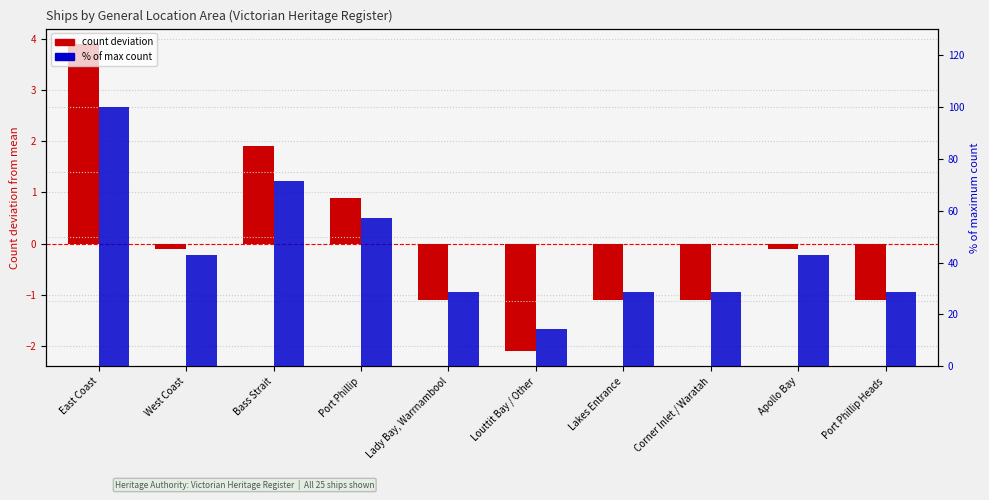

At Port Phillip, list the series in order from largest to smallest.

% of max, count deviation